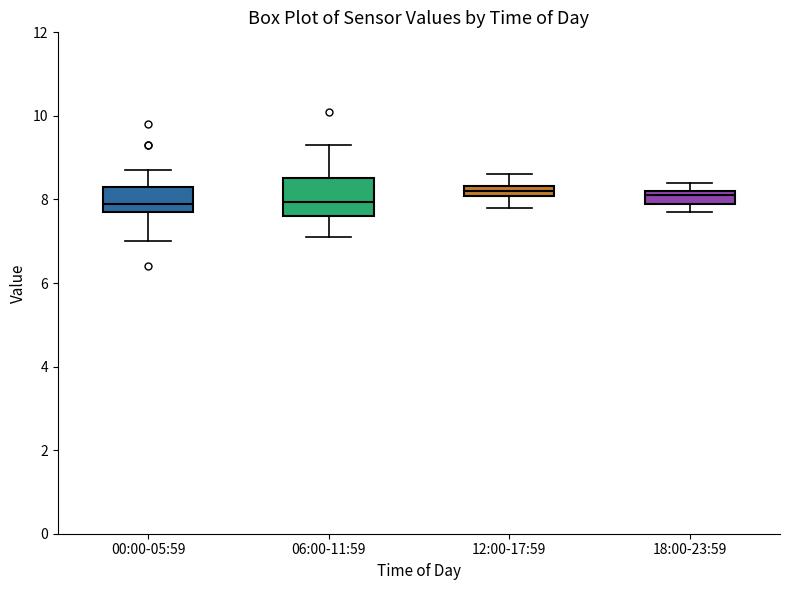

Where does the median line of the box for 00:00-05:59 sit on the y-axis? The values are not printed on the chart, so give them approximately, as read against the axis.

8.0